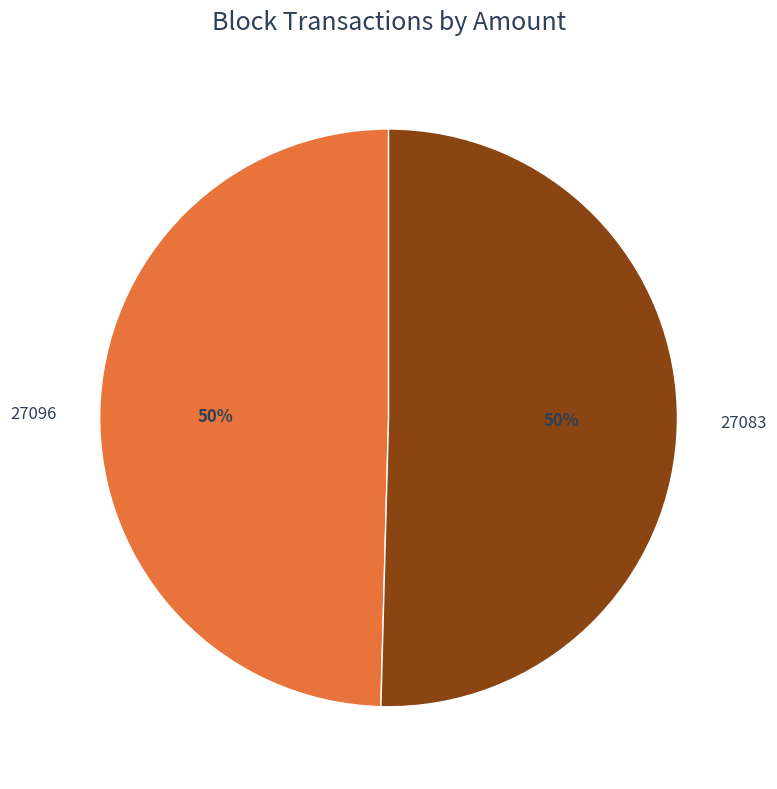

To the nearest percent, what is the average slice percentage?

50%